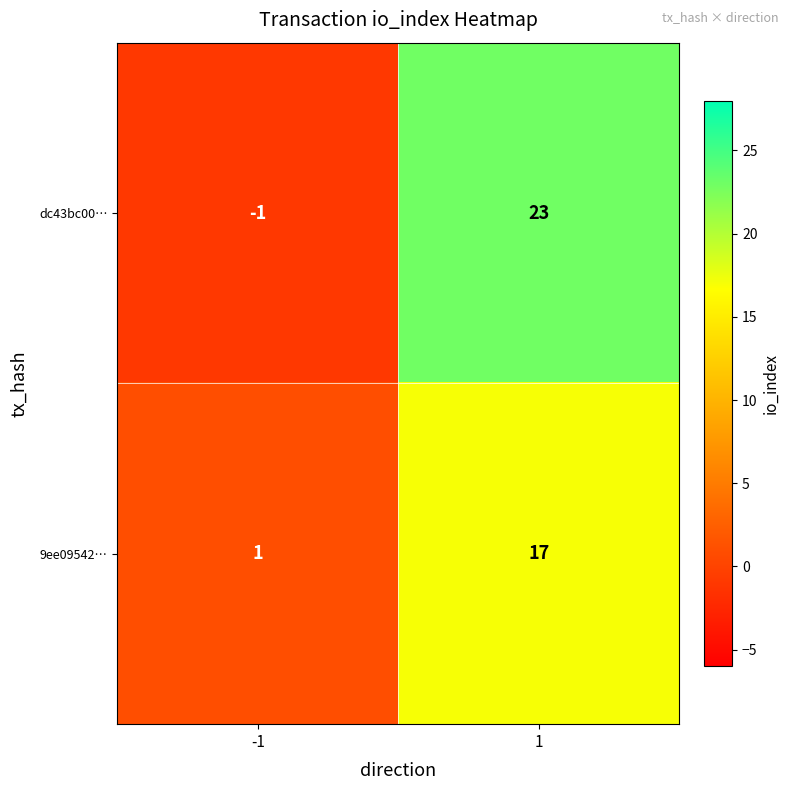

What is the difference between the highest and lowest values at -1?

2